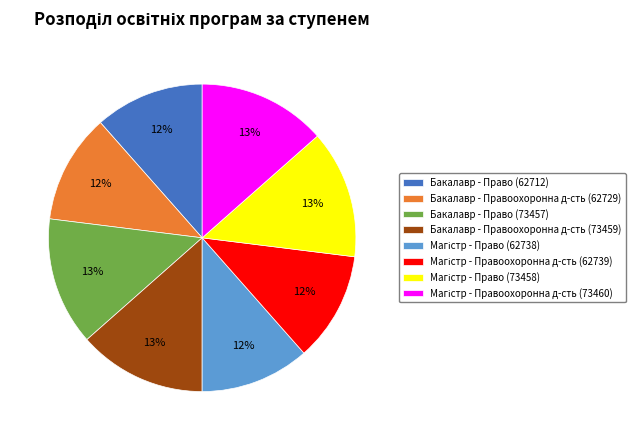

Approximately how many times larger is the value at Бакалавр - Право (62712) compared to Бакалавр - Правоохоронна д-сть (73459)?

0.9